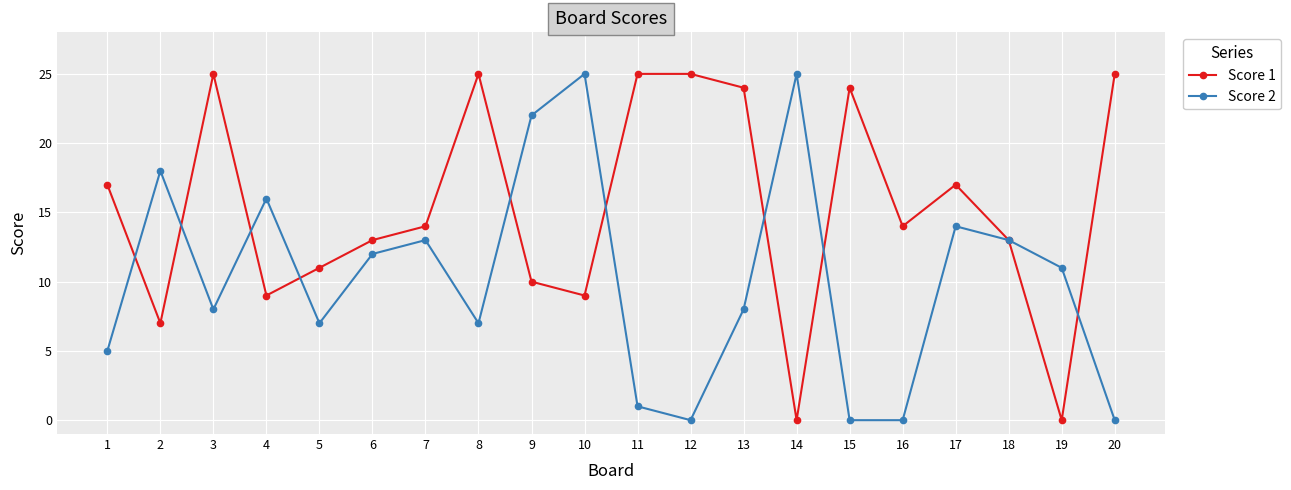

Where is the first local minimum for Score 1?

2